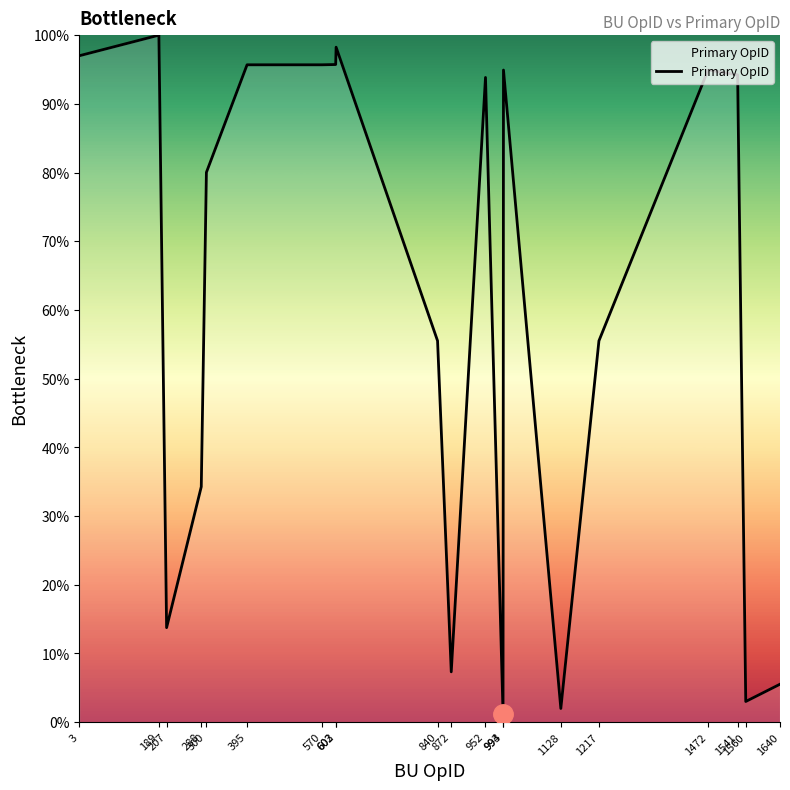

What is the difference between the maximum and minimum values?

98.8